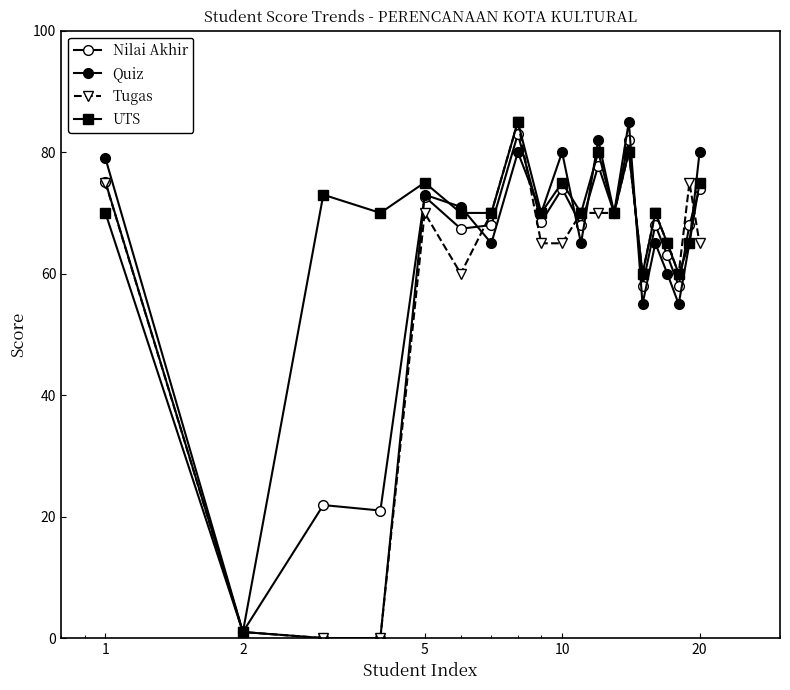

Count the number of data series in this chart.

4